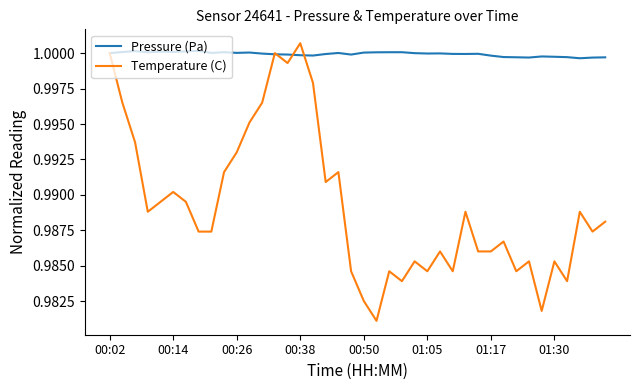

Which series has the largest total across all categories?

Pressure (Pa)